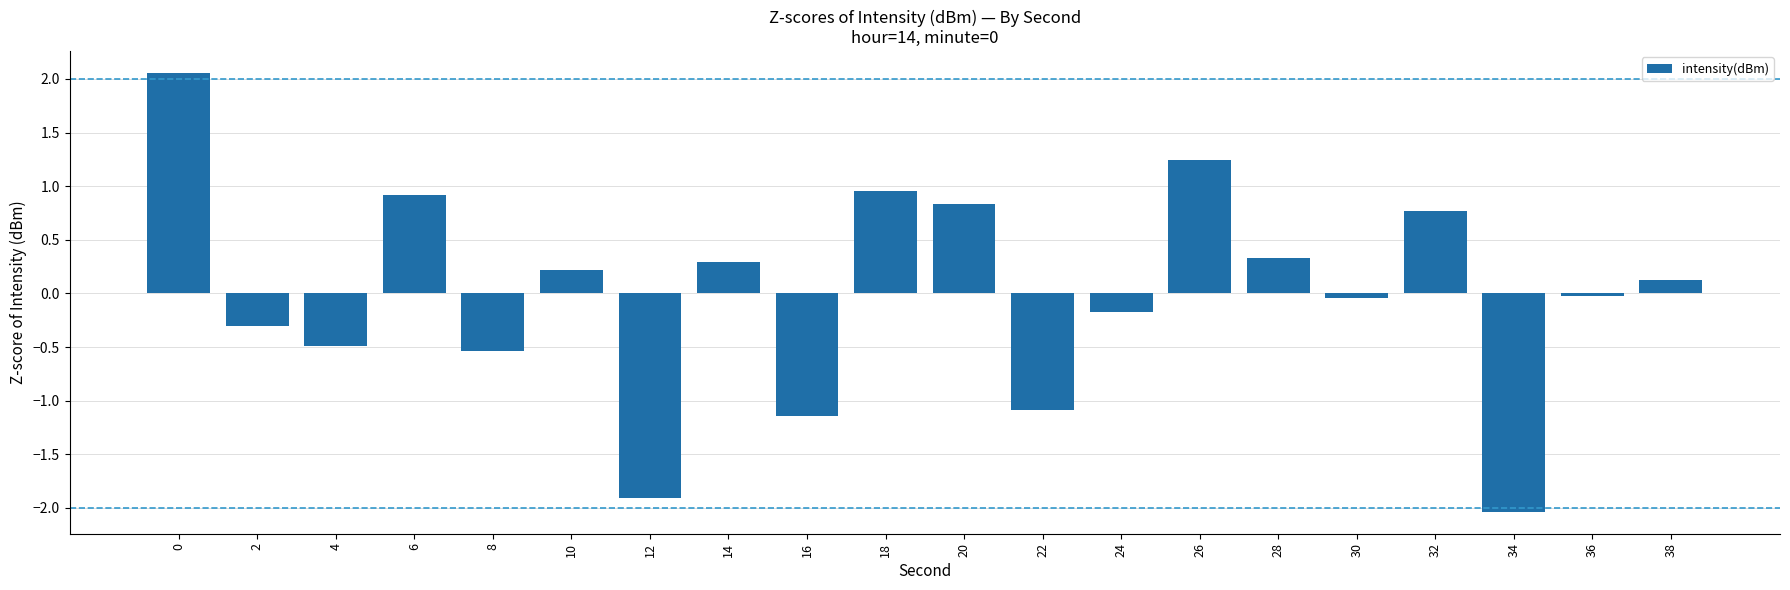

What is the minimum value shown in the chart?

-2.0